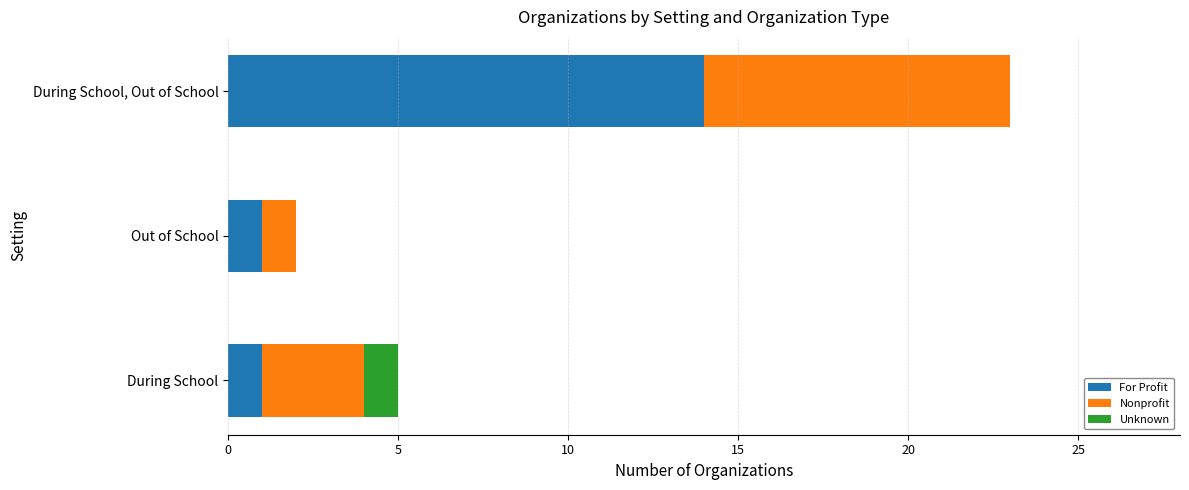

What is the sum of all For Profit values?

16